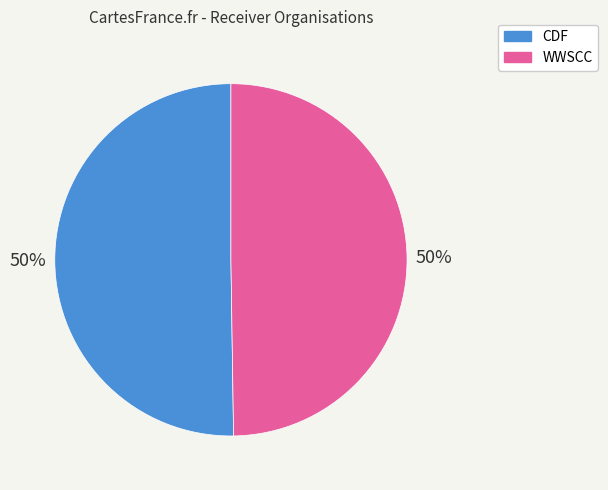

How many segments does this pie chart have?

2